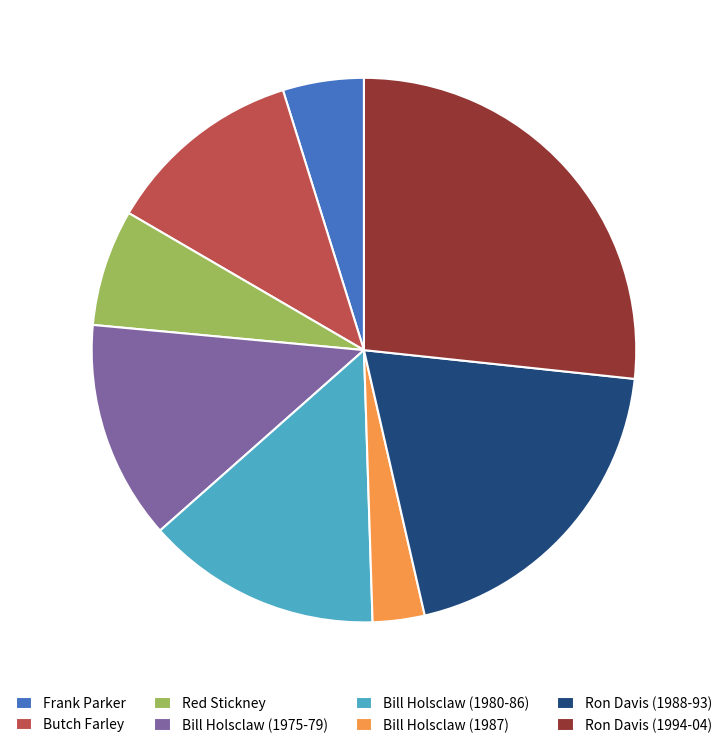

How many slices are in this pie chart?

8